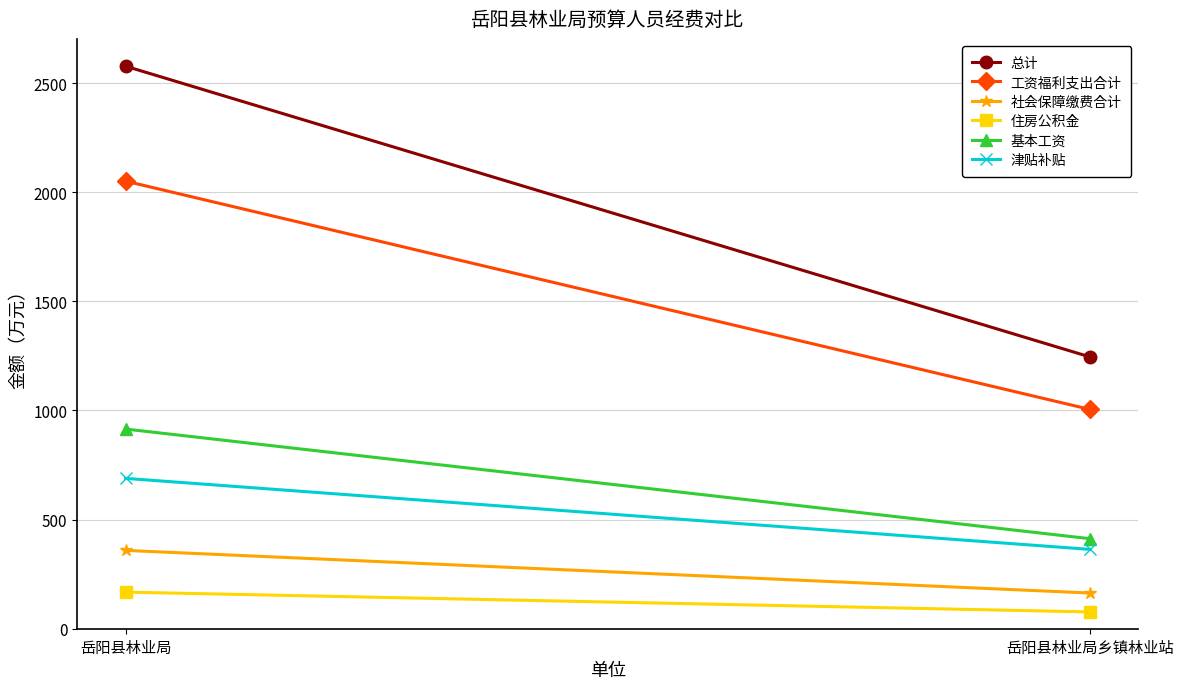

How many data points in 总计 are less than 2577?

1